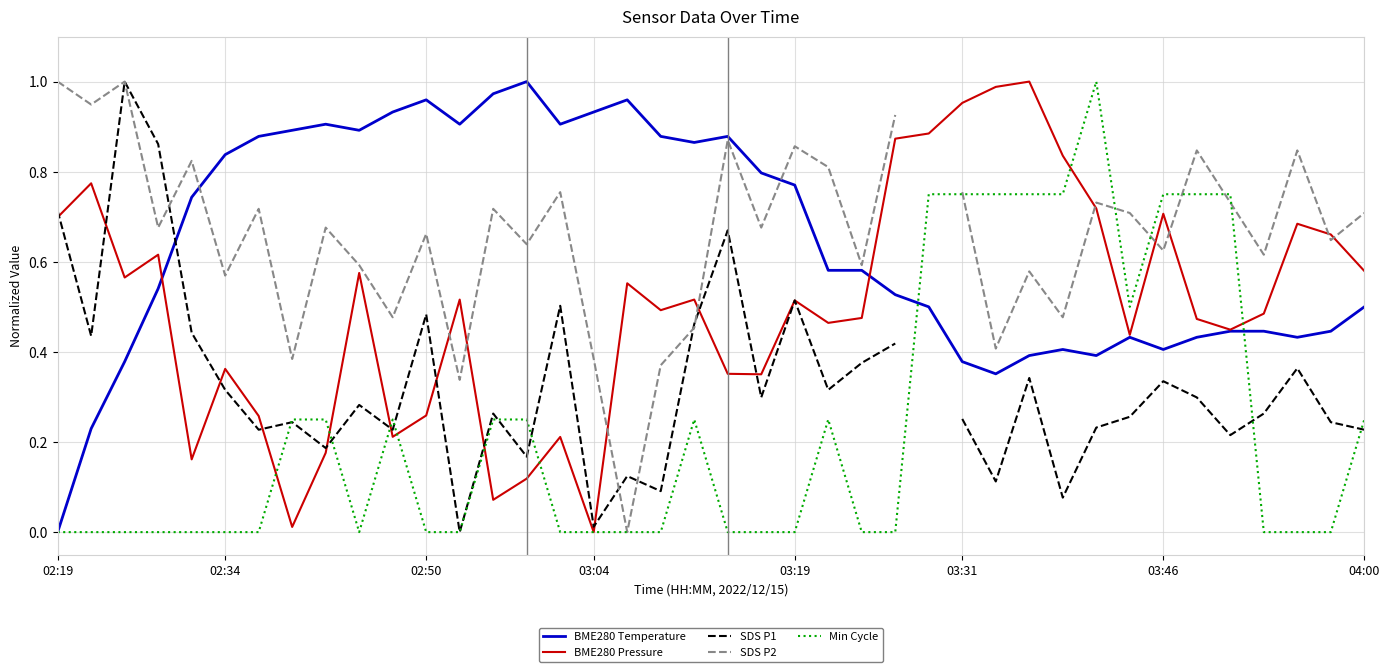

Which series ends up on top after the final intersection of SDS P1 and Min Cycle?

Min Cycle